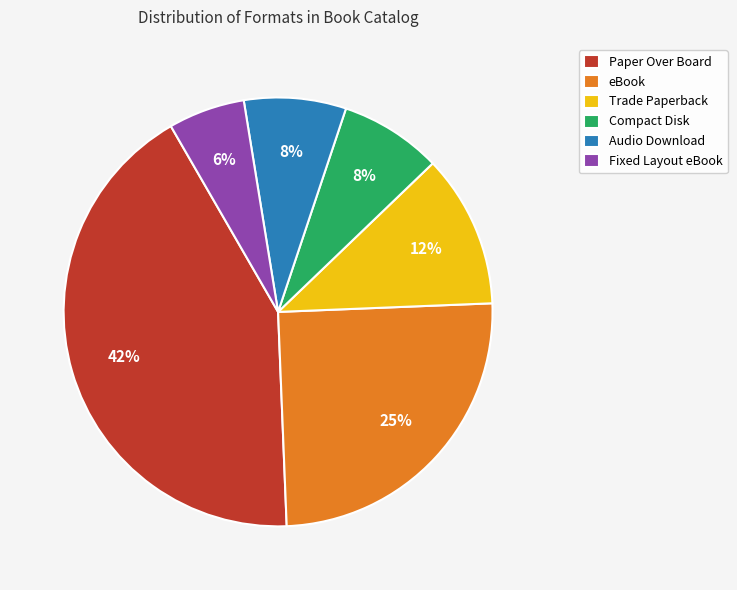

Is Compact Disk the majority of the pie?

No